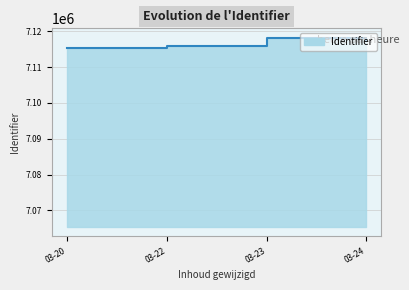

Reading left to right, list all the values displayed in this chart.

7115018	7115023	7115459	7115465	7115466	7115460	7115461	7115462	7115471	7115903	7120288	7115912	7115913	7116339	7120287	7116490	7116863	7116880	7118050	7118219